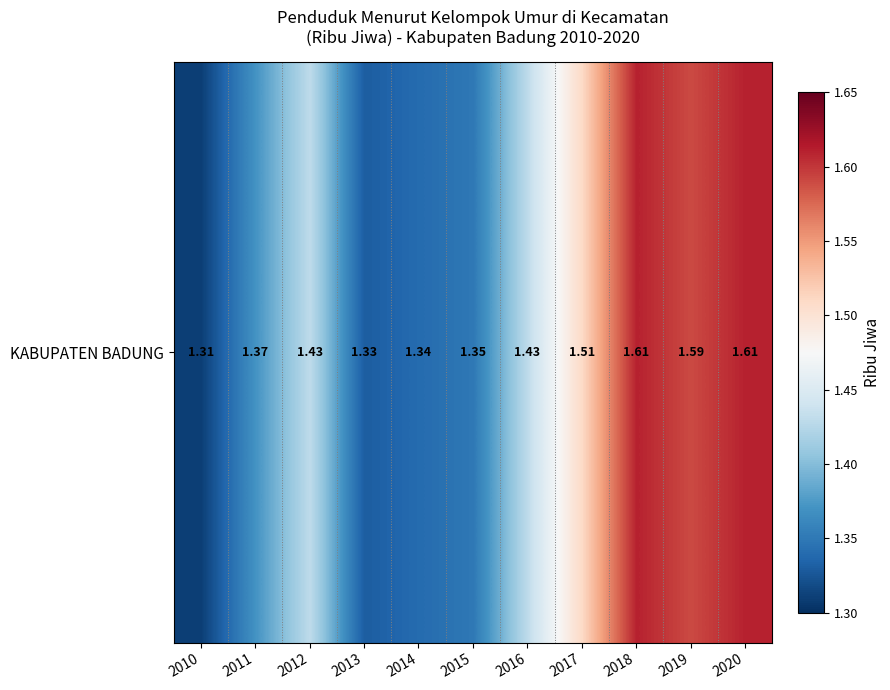

How many series are shown in this chart?

1